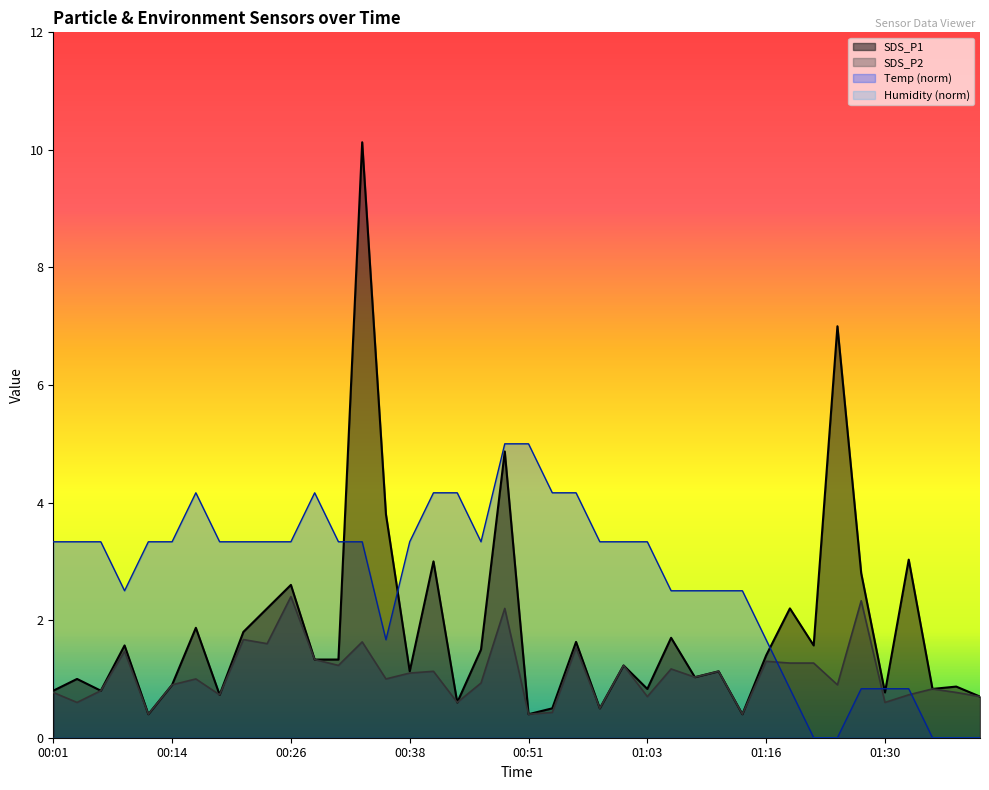

True or false: SDS_P2 and SDS_P1 cross at least once.

False